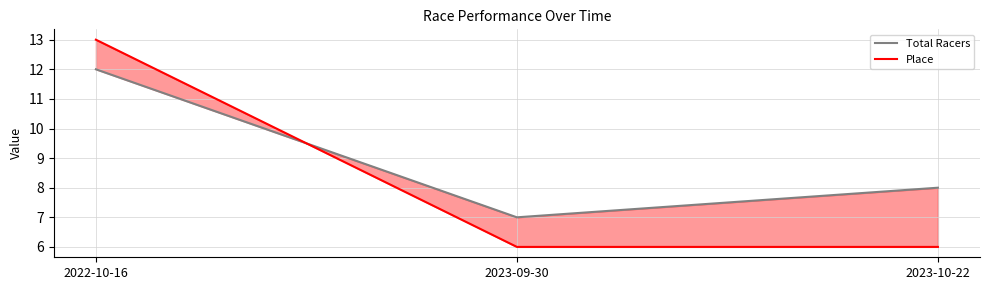

Which series has the largest range (max minus min)?

Place